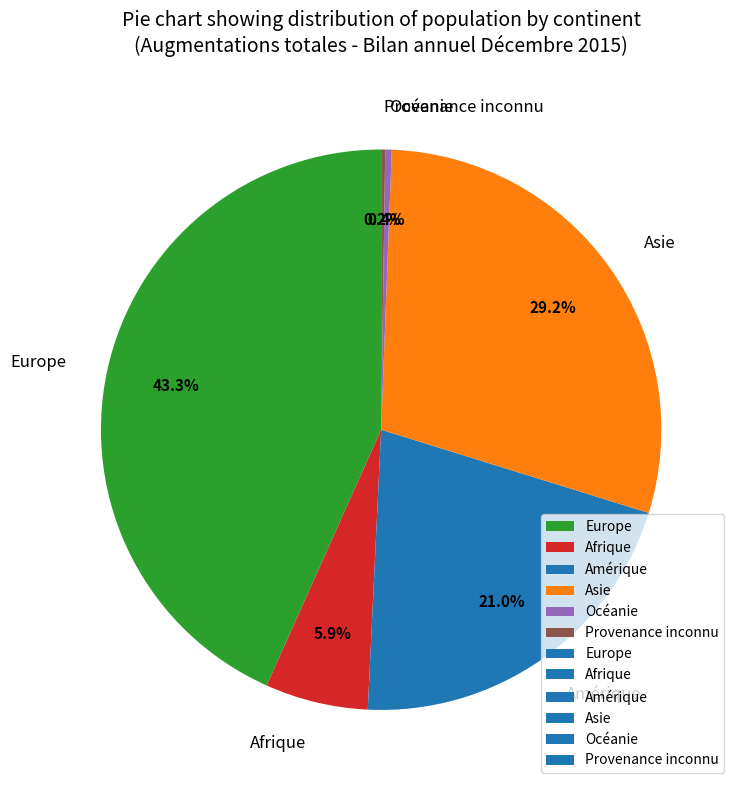

Combined, what portion of the pie is Amérique and Asie?

50.2%